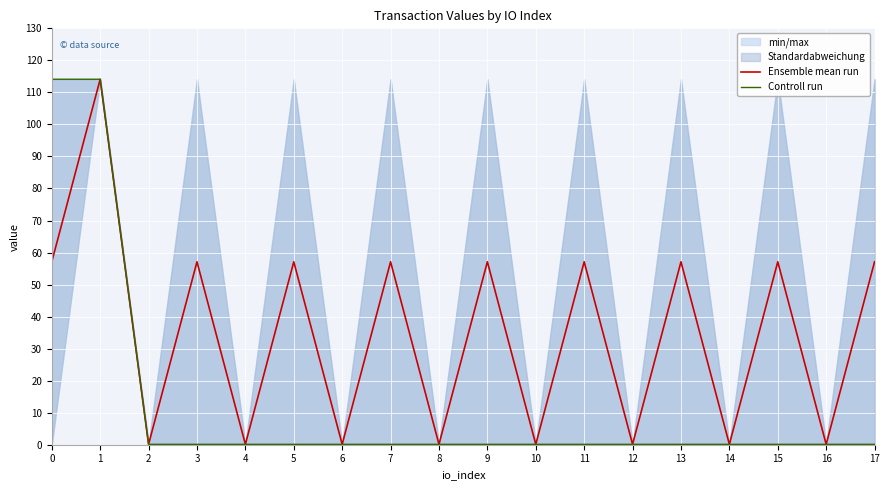

Is this an area chart (filled region under the line)?

No